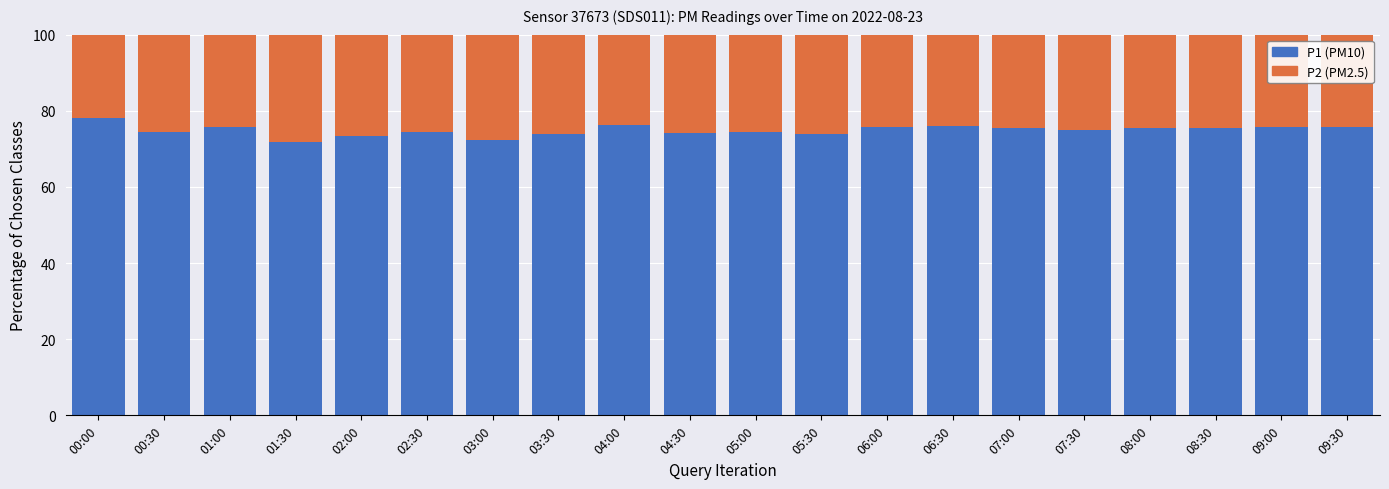

What is the minimum value for P1 (PM10)?

71.8